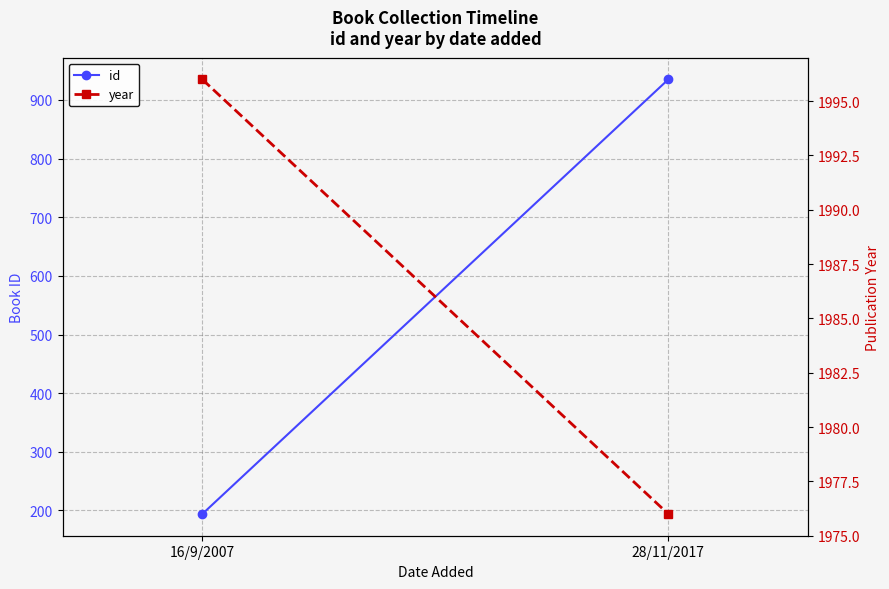

At which category is the sum across all series the highest?

28/11/2017